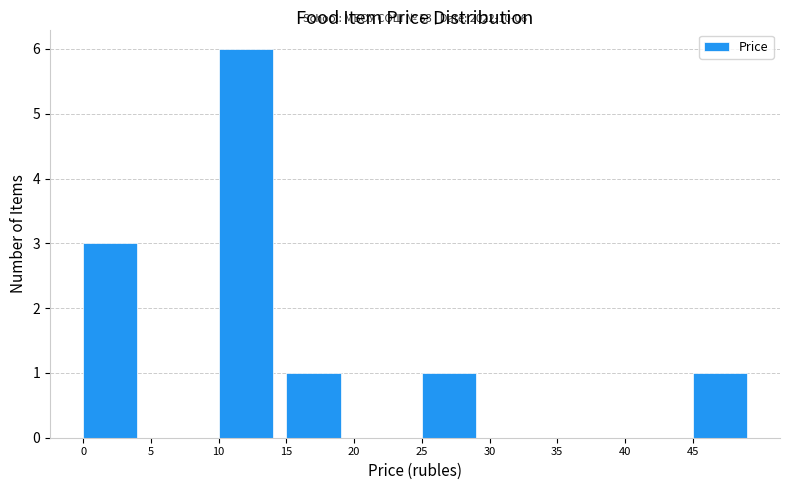

Which range on the x-axis has the tallest bar?

10 to 15